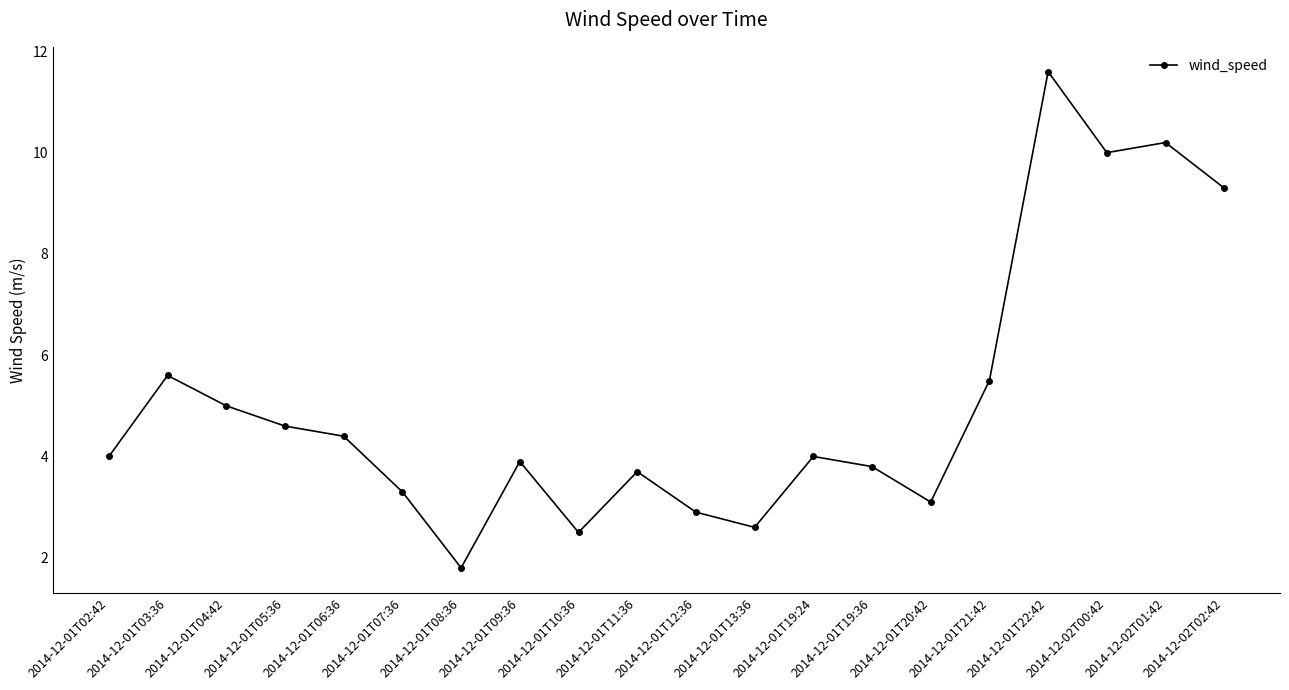

Which has a higher value, 2014-12-01T06:36 or 2014-12-02T00:42?

2014-12-02T00:42